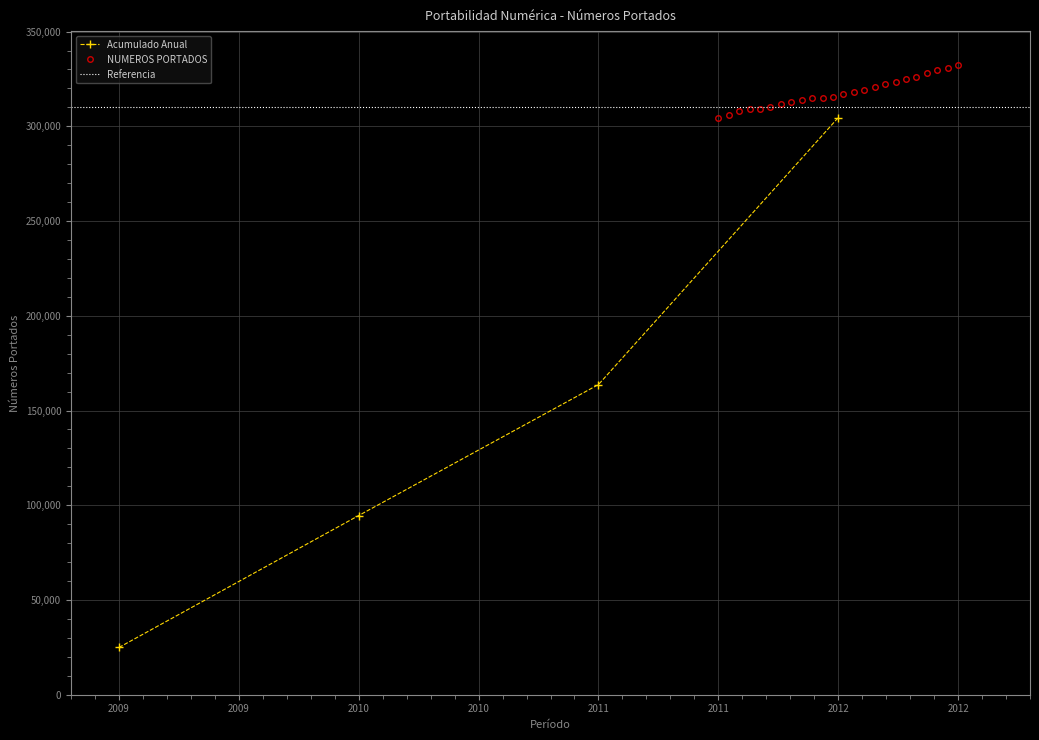

What is the average value?

317624